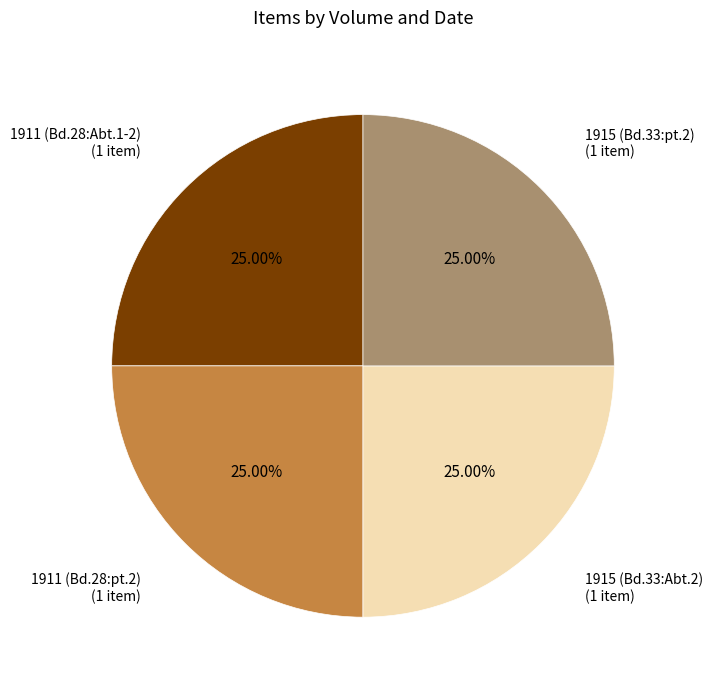

Does 1911 (Bd.28:Abt.1-2) represent more than half of the total?

No